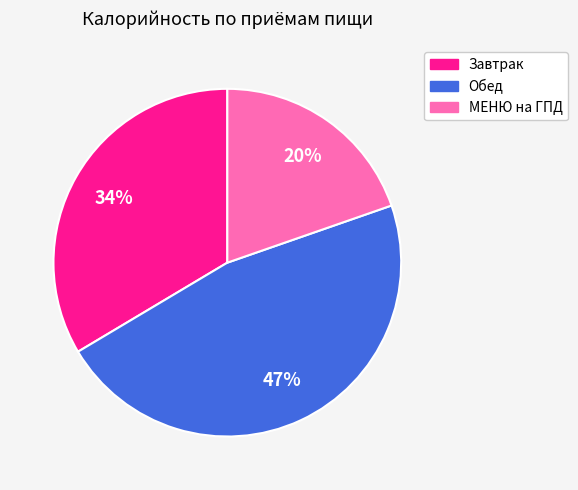

Combined, do Завтрак and МЕНЮ на ГПД account for over 50%?

Yes